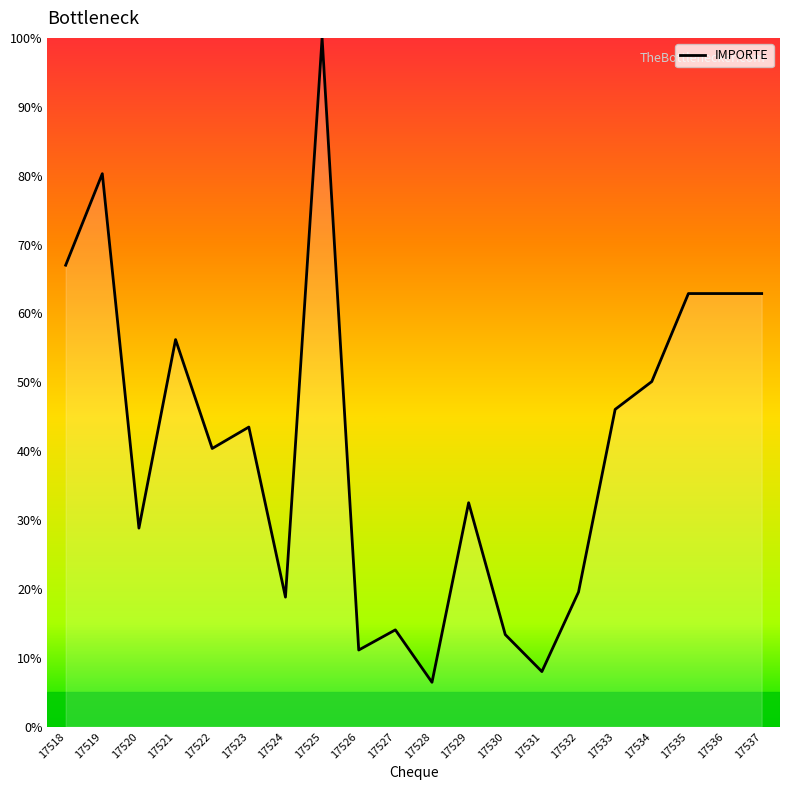

Reading left to right, list all the values displayed in this chart.

67.0	80.3	28.8	56.2	40.4	43.5	18.8	100.0	11.1	14.1	6.4	32.5	13.4	8.0	19.5	46.1	50.1	62.9	62.9	62.9